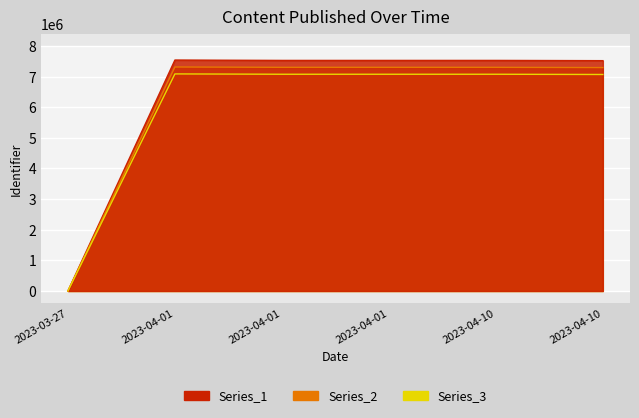

What is the maximum value shown in the chart?

7537521